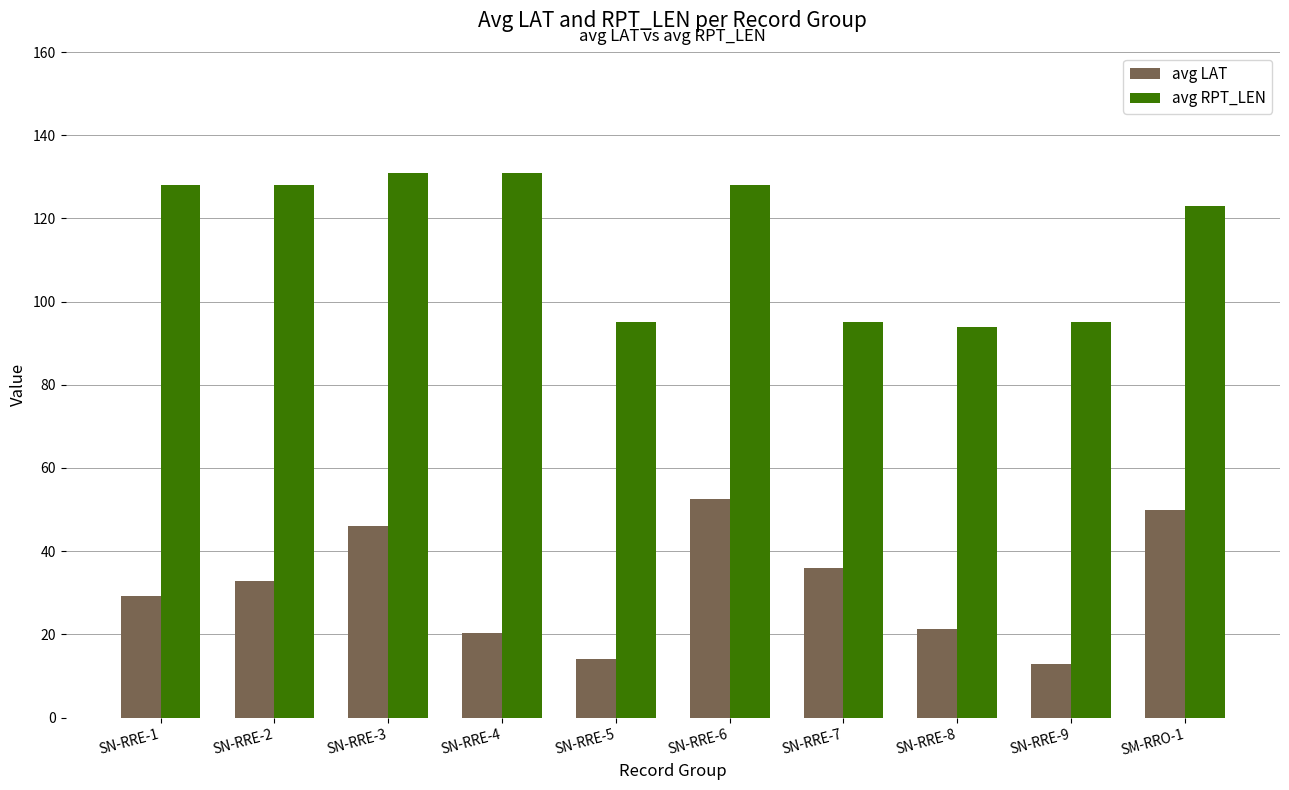

Reading left to right, transcribe all the data shown in this chart.

avg LAT: SN-RRE-1=29.3	SN-RRE-2=32.9	SN-RRE-3=46.0	SN-RRE-4=20.3	SN-RRE-5=14.0	SN-RRE-6=52.5	SN-RRE-7=36.0	SN-RRE-8=21.3	SN-RRE-9=12.9	SM-RRO-1=50.0
avg RPT_LEN: SN-RRE-1=128.0	SN-RRE-2=128.0	SN-RRE-3=131.0	SN-RRE-4=131.0	SN-RRE-5=95.0	SN-RRE-6=128.0	SN-RRE-7=95.0	SN-RRE-8=94.0	SN-RRE-9=95.0	SM-RRO-1=123.0